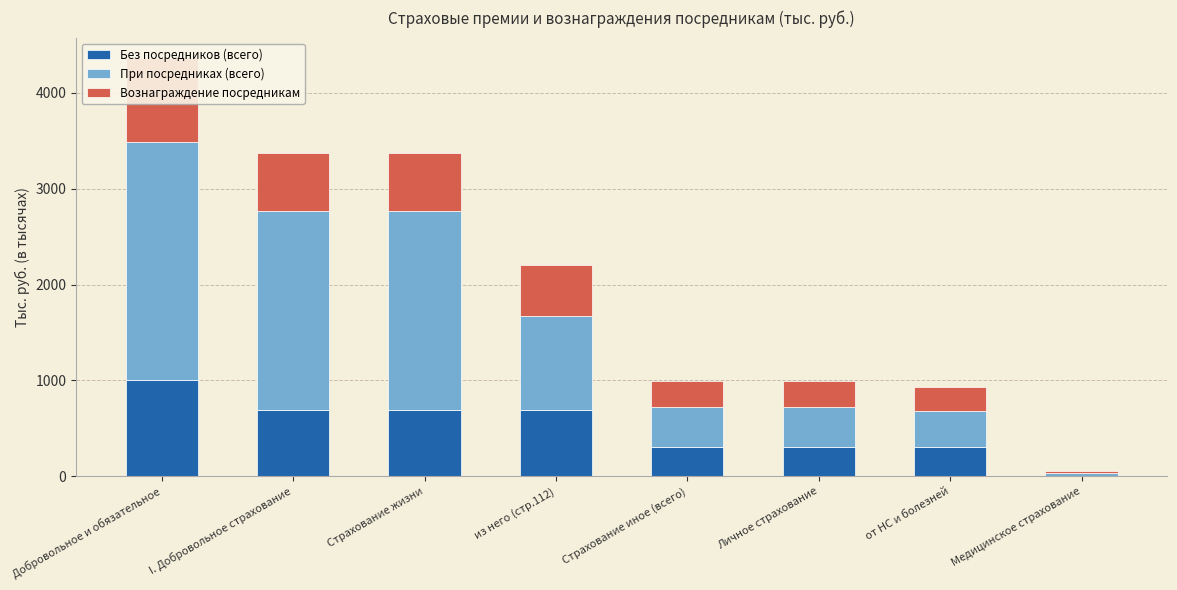

Which category has the highest value in the Вознаграждение посредникам series?

Добровольное и обязательное